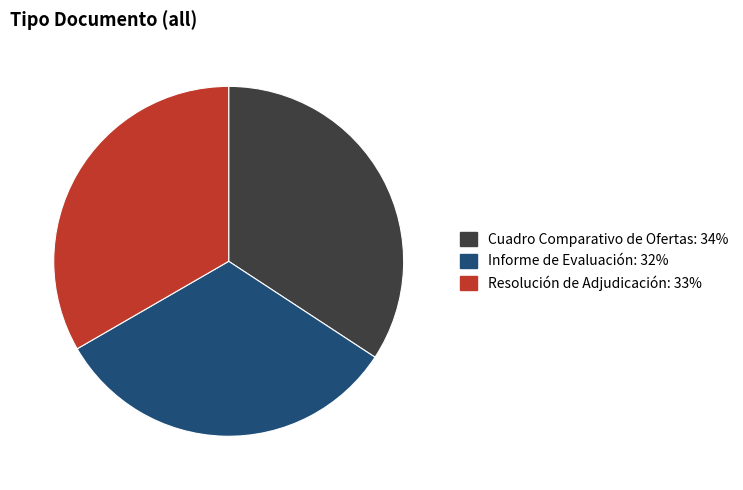

Which has a higher value, Cuadro Comparativo de Ofertas or Resolución de Adjudicación?

Cuadro Comparativo de Ofertas